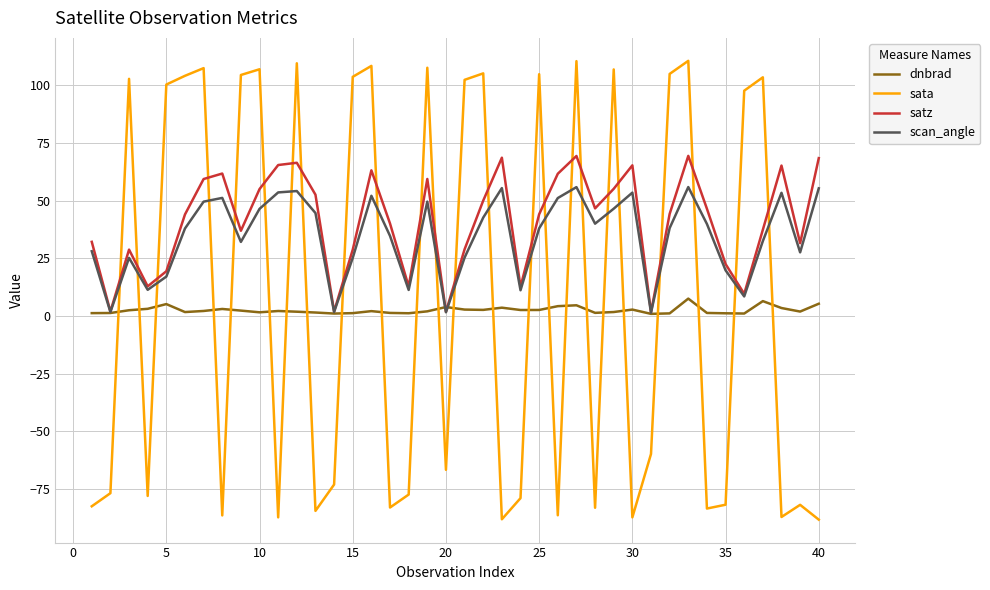

Does the chart display data point markers on the line(s)?

No